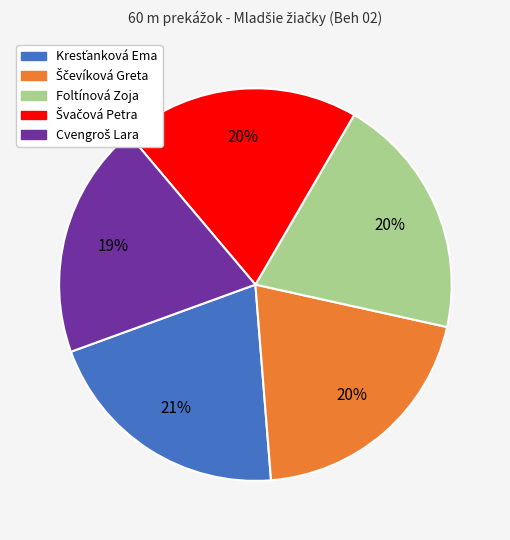

To the nearest percent, what percentage of the pie is Foltínová Zoja?

20%